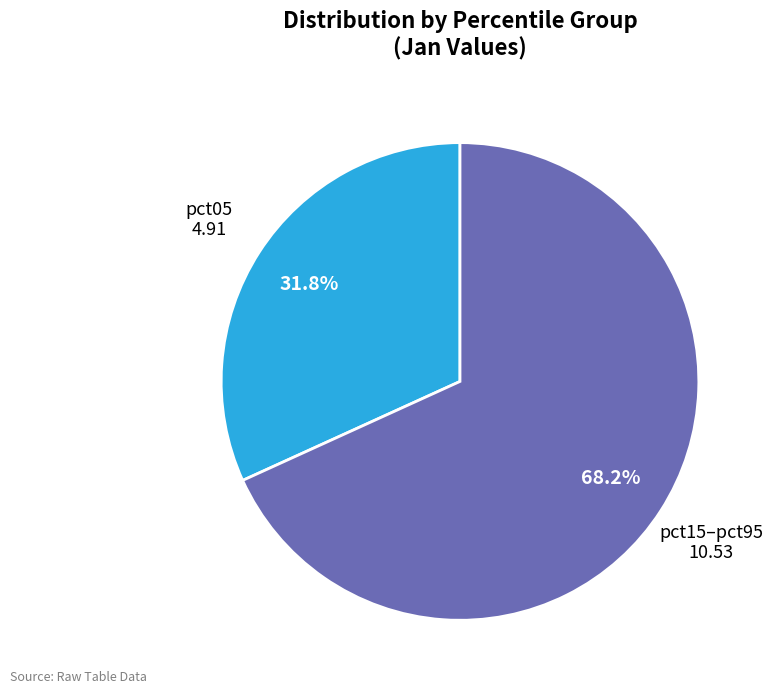

Does any single category account for the majority?

Yes